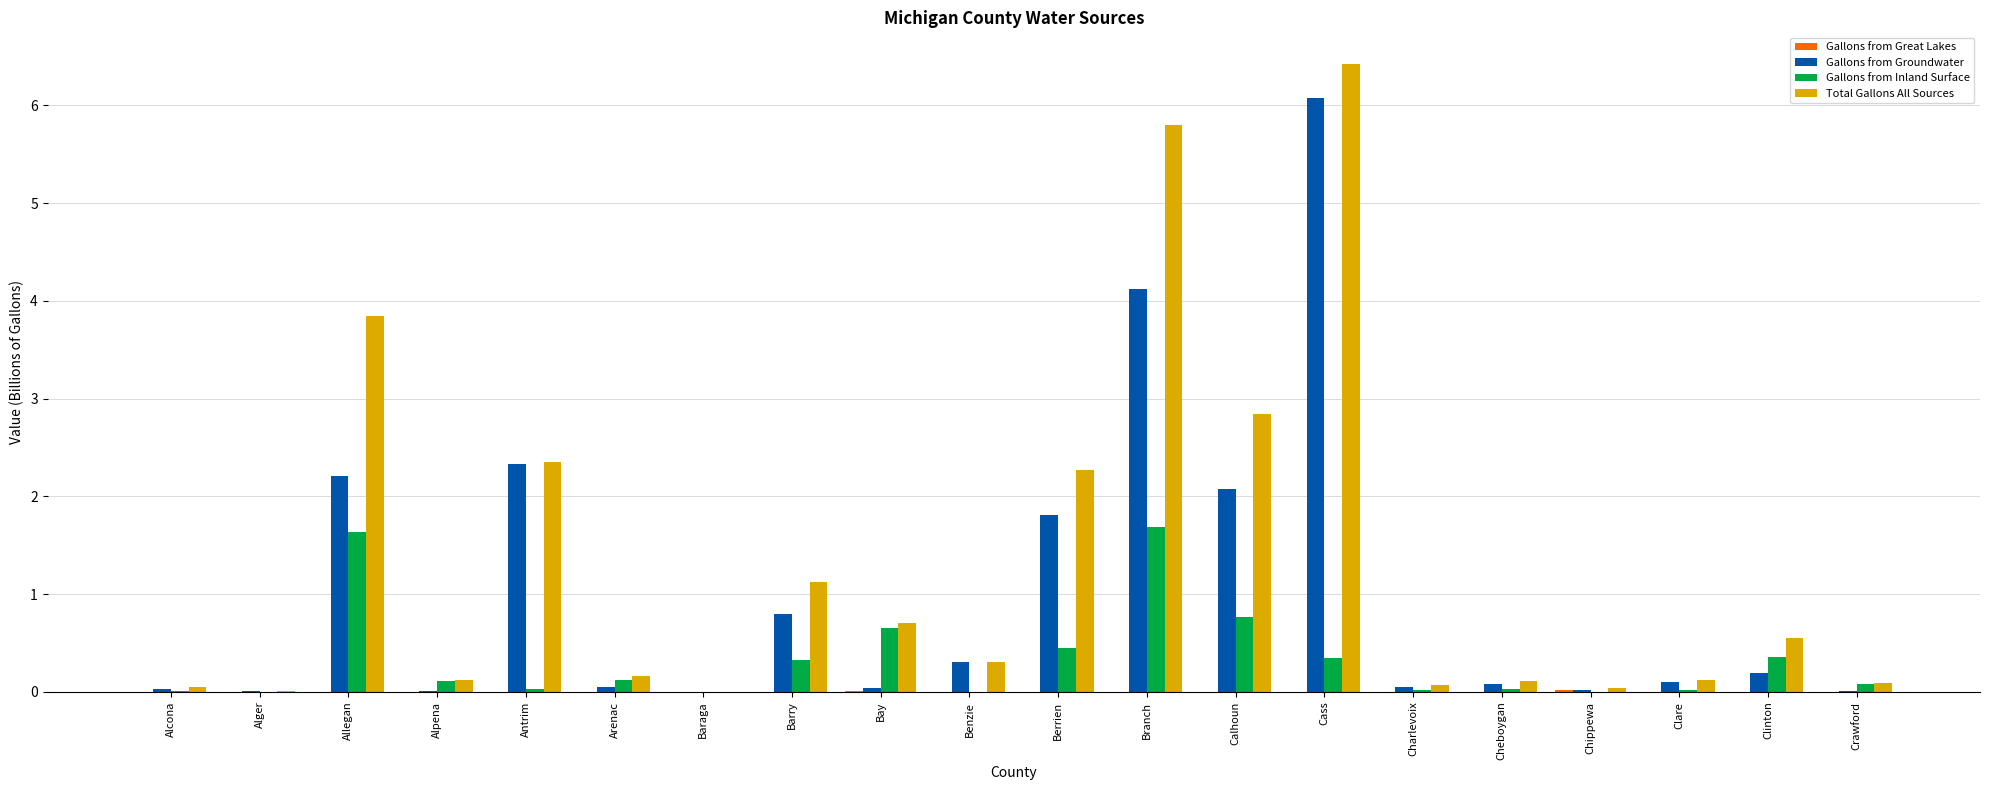

Between Barry and Clare, which series saw the biggest shift?

Total Gallons All Sources